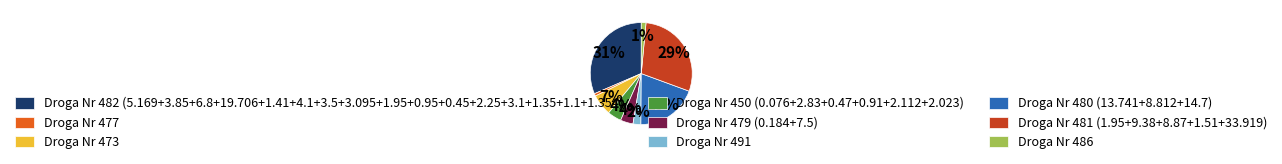

Which slice is the largest?

Droga Nr 482 (5.169+3.85+6.8+19.706+1.41+4.1+3.5+3.095+1.95+0.95+0.45+2.25+3.1+1.35+1.1+1.354)